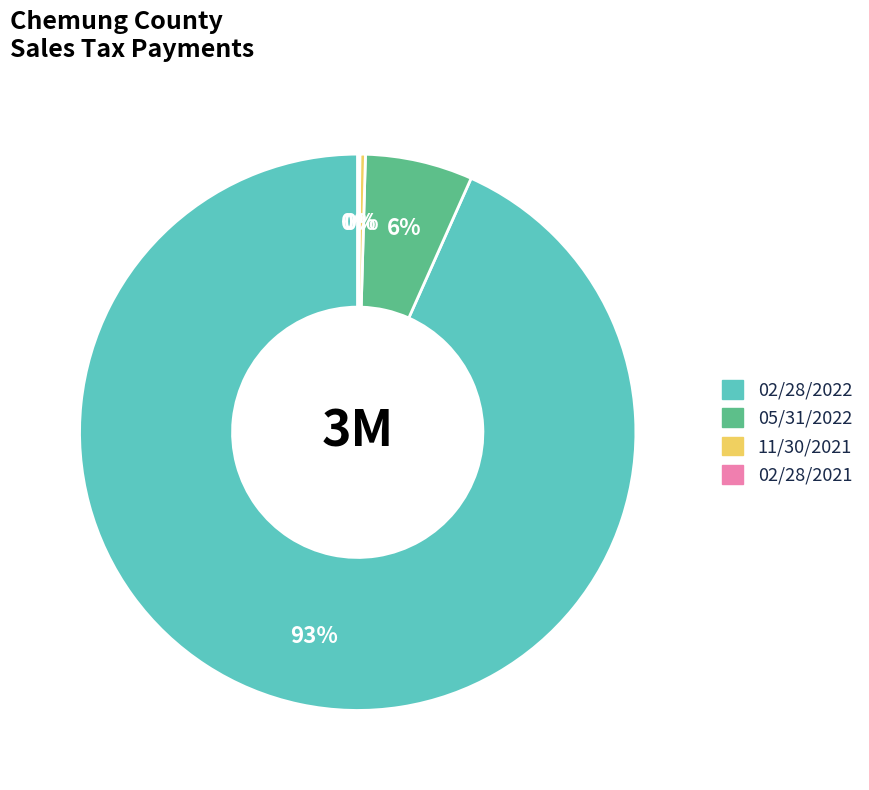

Is there any slice that represents more than half of the pie?

Yes